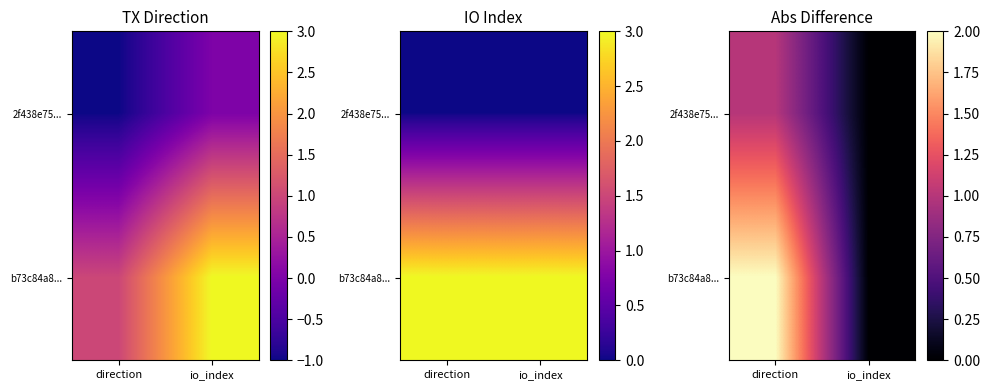

The value of b73c84a8... at io_index is 0. True or false?

True